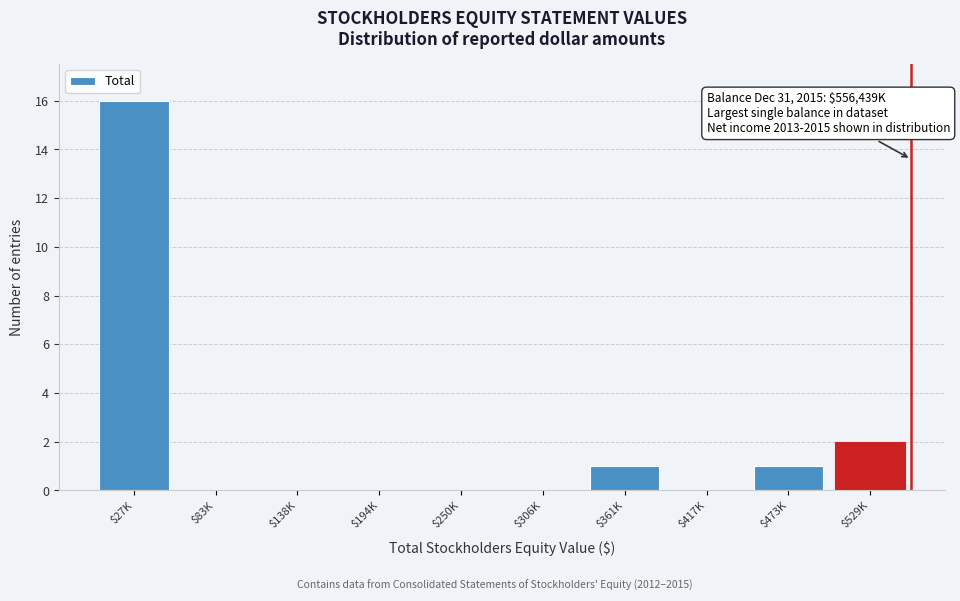

What is the sum of all values?

20